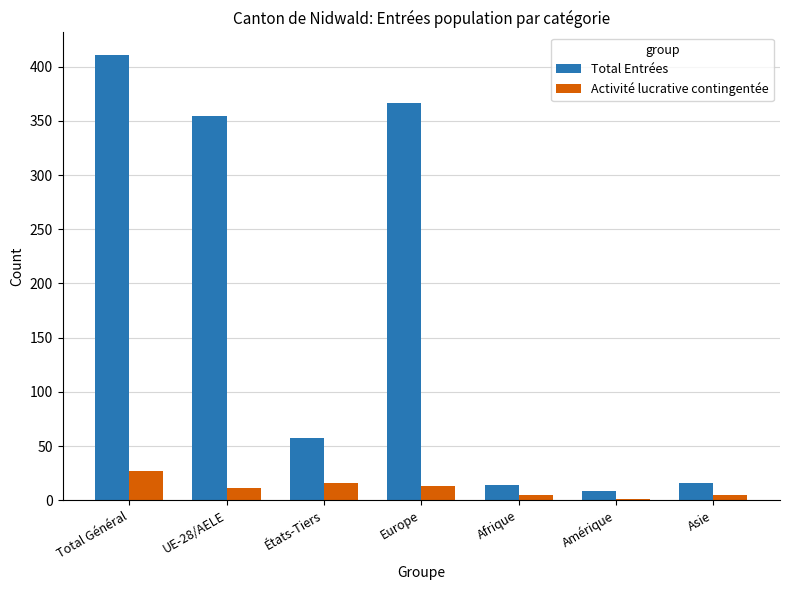

Is it true that Activité lucrative contingentée equals 11 at UE-28/AELE?

True